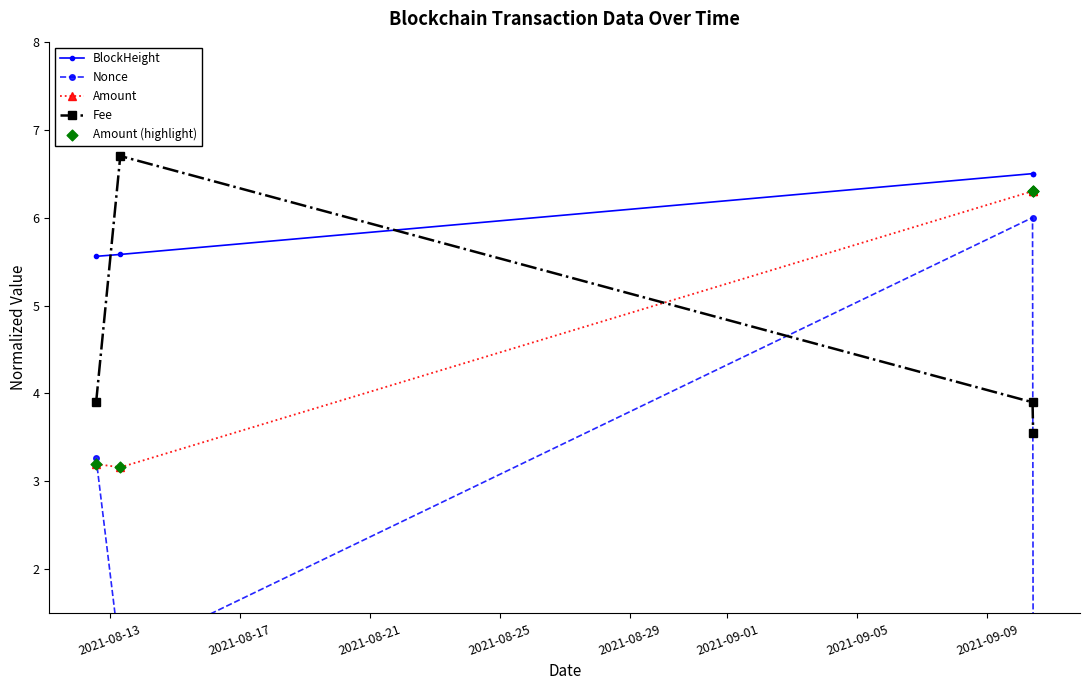

Which series has the largest Y range (max minus min)?

Nonce